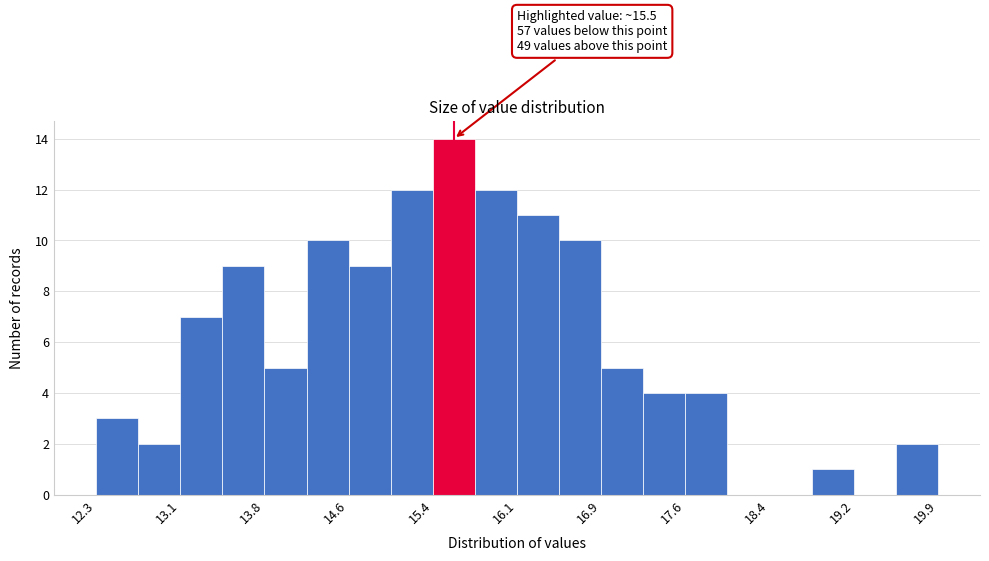

Read against the x-axis, roughly where is the centre of the tallest bar?

15.6